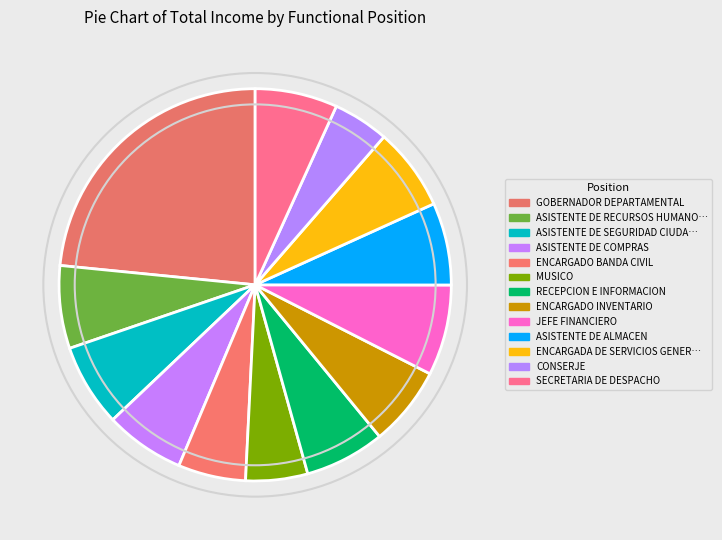

How many segments does this pie chart have?

13